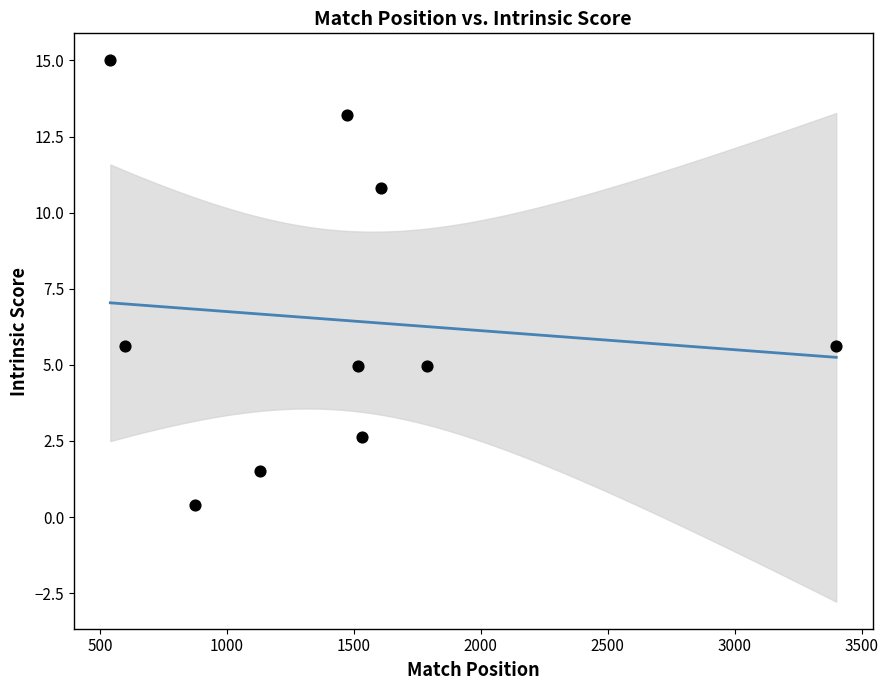

What is the range of Y values (max minus min)?

14.6